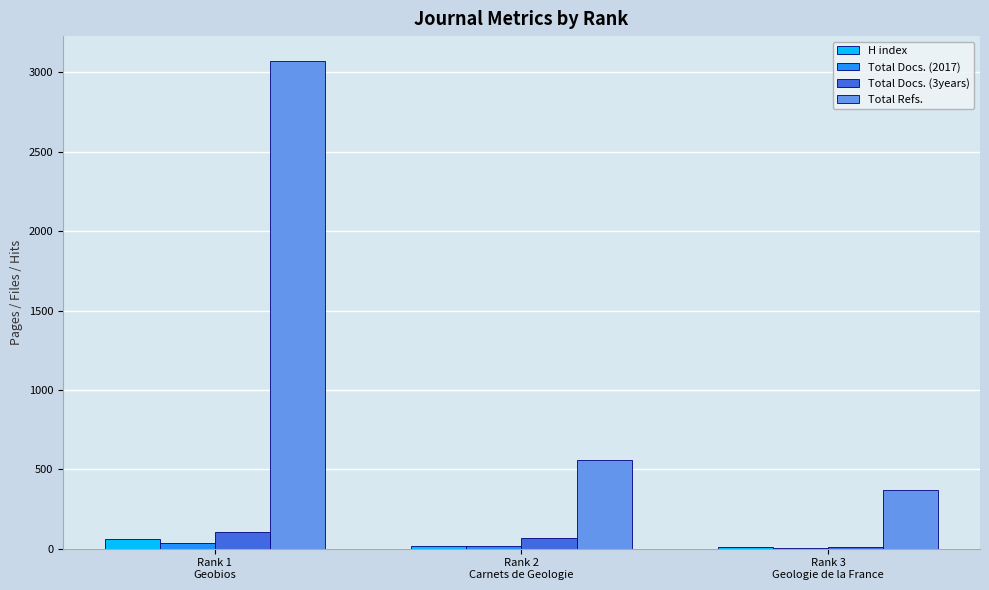

What are all the series names shown in the legend?

H index, Total Docs. (2017), Total Docs. (3years), Total Refs.